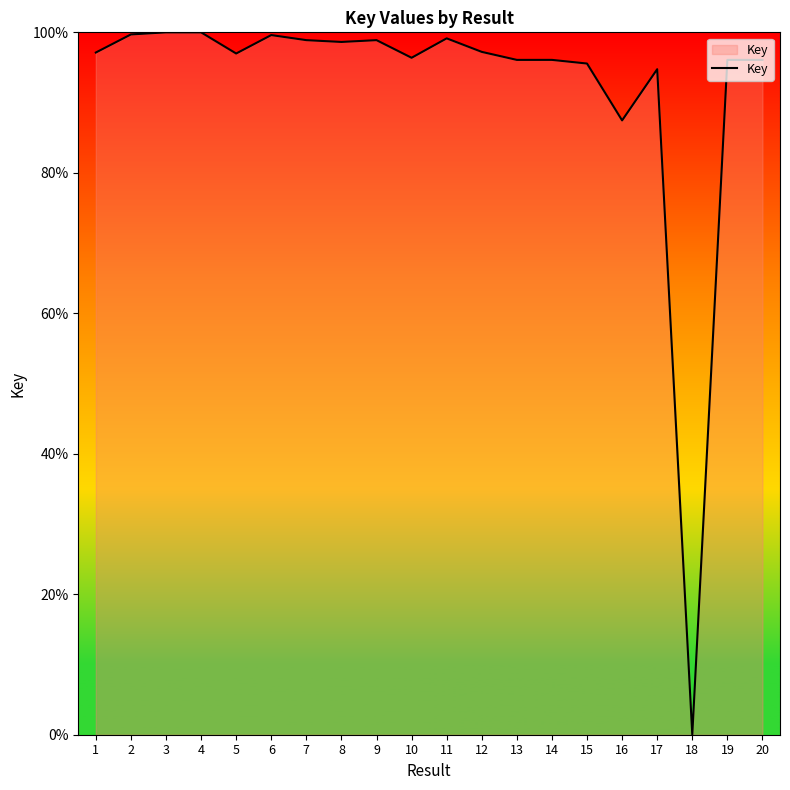

What is the ratio of the value at 5 to the value at 13?

1.0